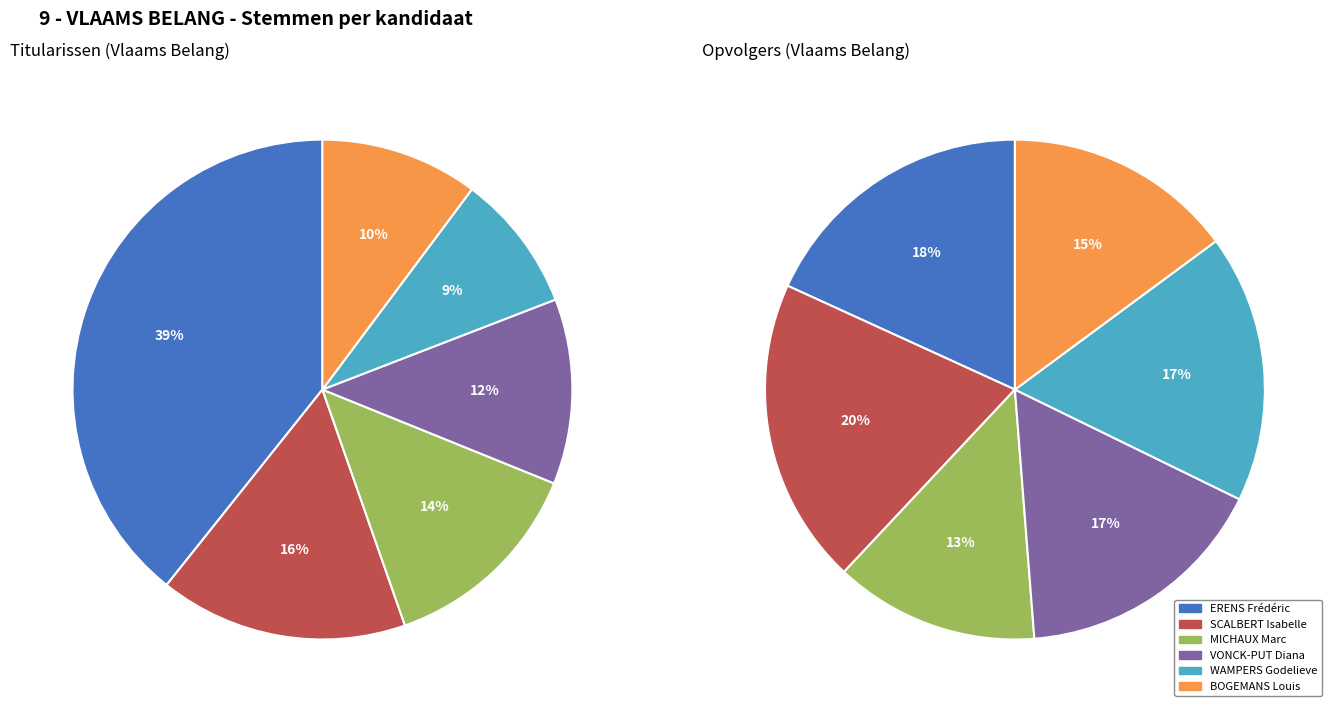

Rank the series by their maximum value, from lowest to highest.

Opvolgers, Titularissen